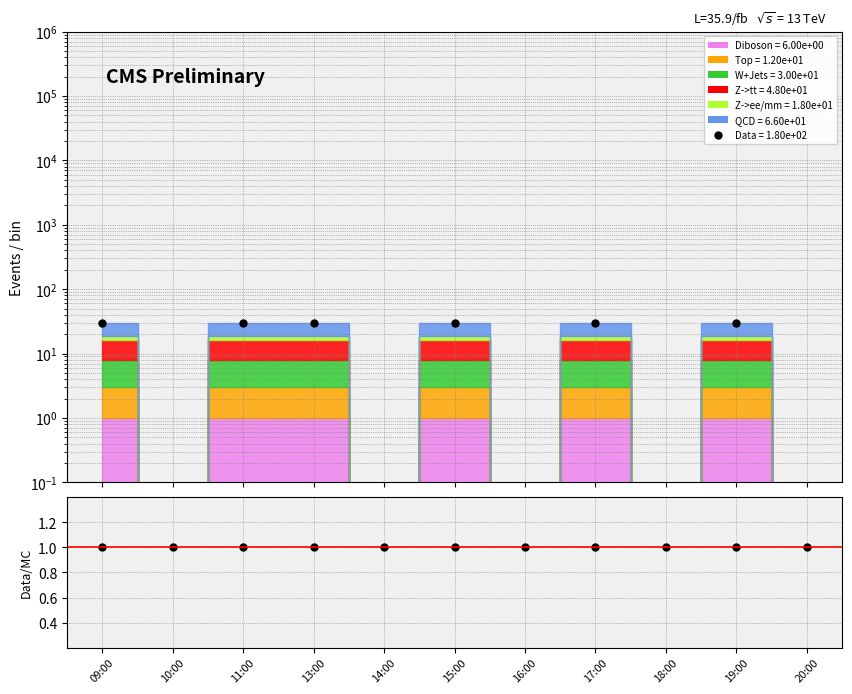

True or false: Data and Data/MC cross at least once.

True